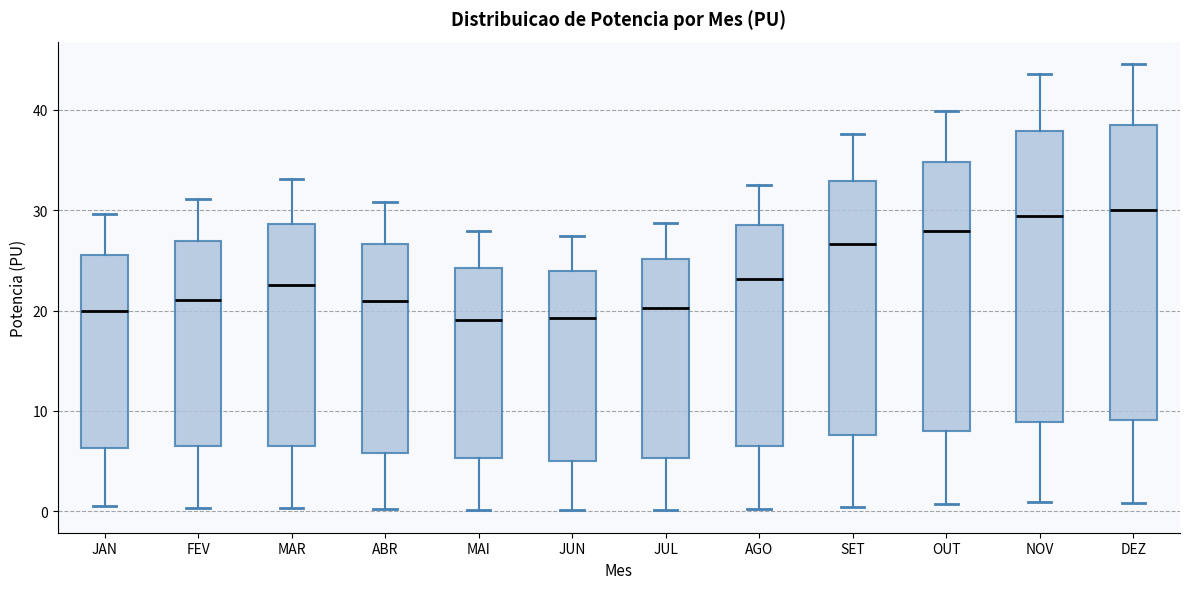

Reading left to right, read every box against the y-axis: the position of its median line, the range the box covers, and the ends of its whiskers. The values are not printed on the chart, so give them approximately, as read against the axis.

JAN: median 20, box 6 to 26, whiskers 0 to 30
FEV: median 21, box 7 to 27, whiskers 0 to 31
MAR: median 23, box 7 to 29, whiskers 0 to 33
ABR: median 21, box 6 to 27, whiskers 0 to 31
MAI: median 19, box 5 to 24, whiskers 0 to 28
JUN: median 19, box 5 to 24, whiskers 0 to 27
JUL: median 20, box 5 to 25, whiskers 0 to 29
AGO: median 23, box 7 to 29, whiskers 0 to 33
SET: median 27, box 8 to 33, whiskers 0 to 38
OUT: median 28, box 8 to 35, whiskers 1 to 40
NOV: median 29, box 9 to 38, whiskers 1 to 44
DEZ: median 30, box 9 to 38, whiskers 1 to 45